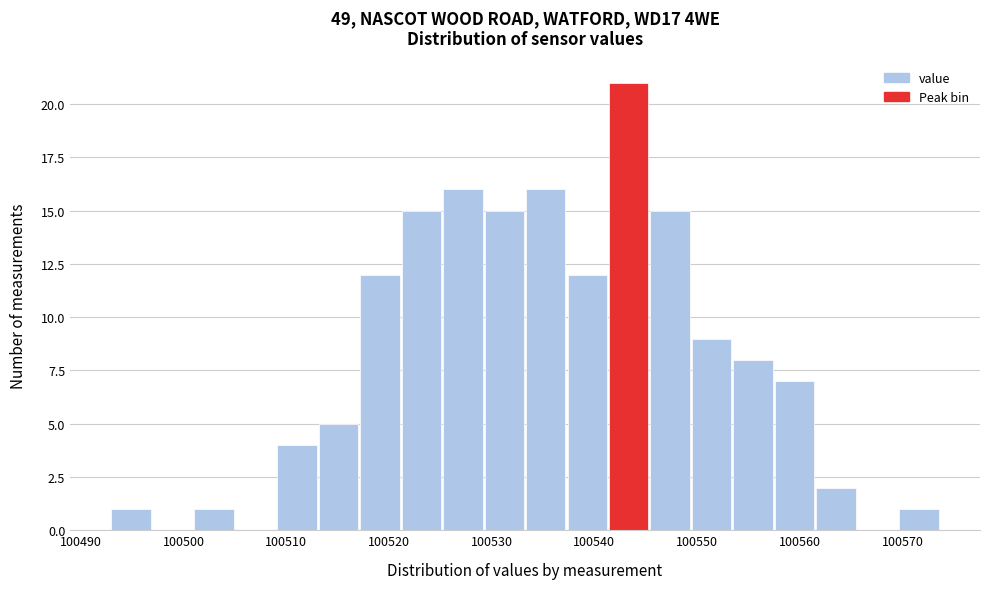

Over which range of the x-axis is the bar tallest?

100541 to 100545